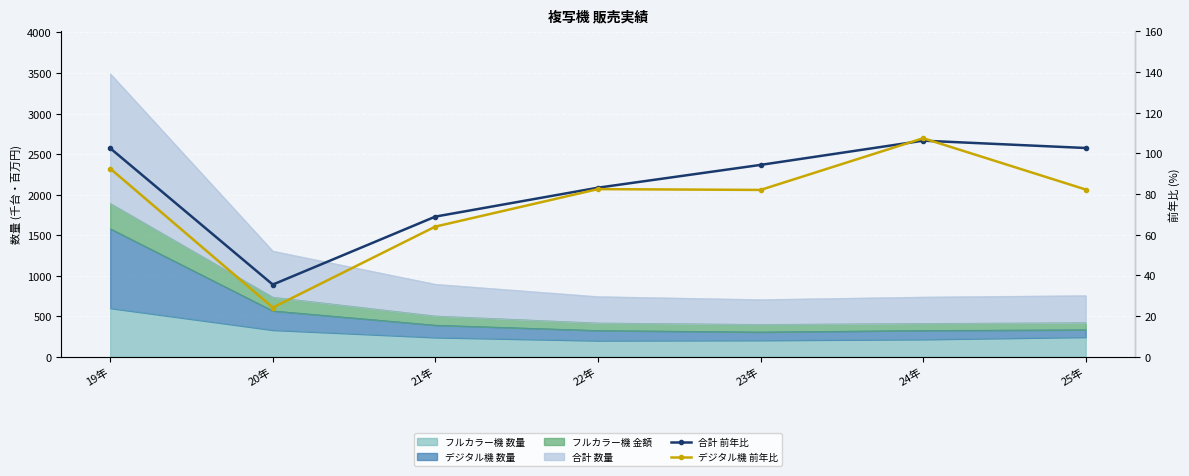

How many times do 合計 前年比 and デジタル機 前年比 cross each other?

2